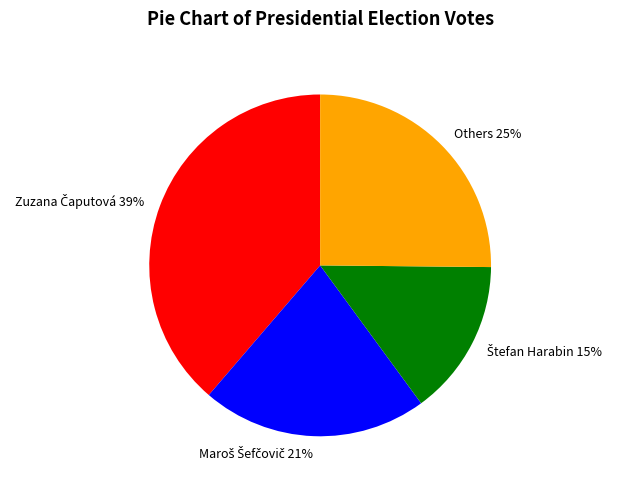

To the nearest percent, what percentage of the pie is Others?

25%